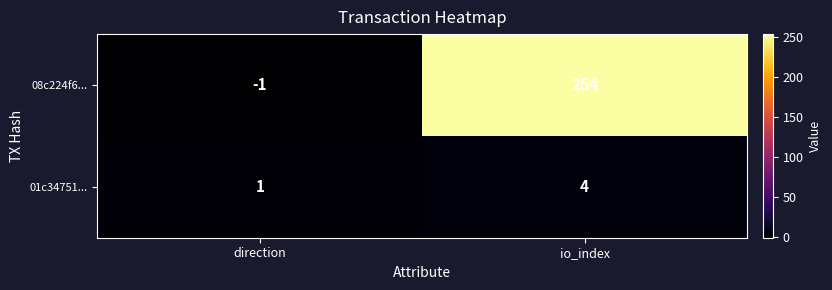

What is the difference between the maximum and minimum values in the 01c34751... series?

3